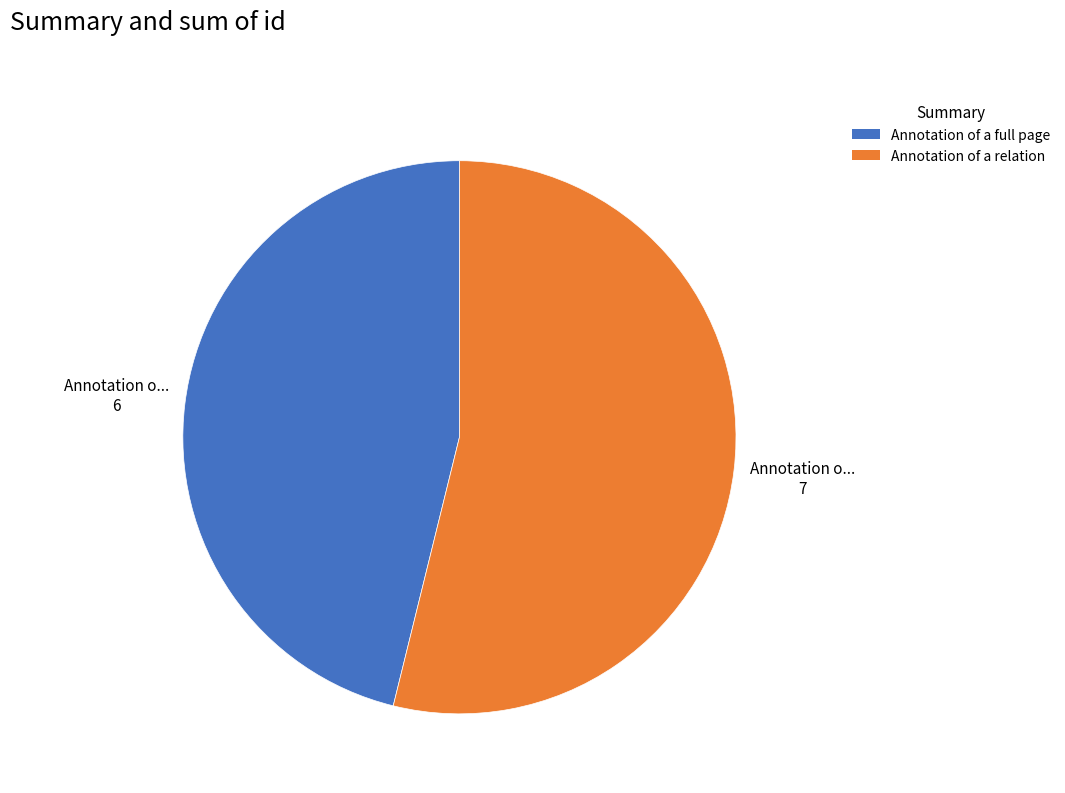

The Annotation of a relation slice represents 54% of the pie. True or false?

True